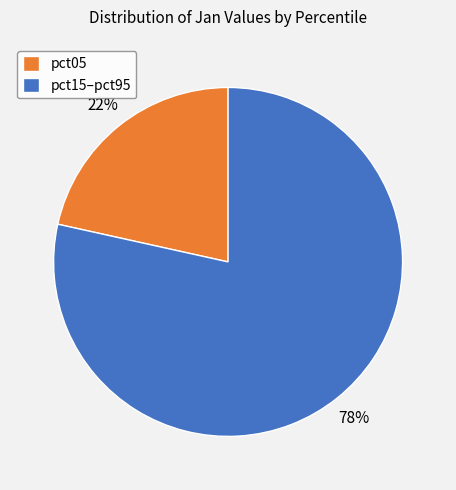

Which has a higher value, pct05 or pct15–pct95?

pct15–pct95